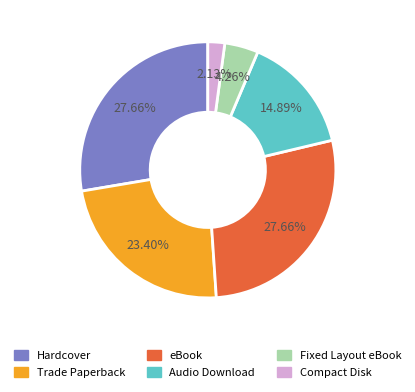

What percentage do Audio Download and Trade Paperback together represent?

38.3%